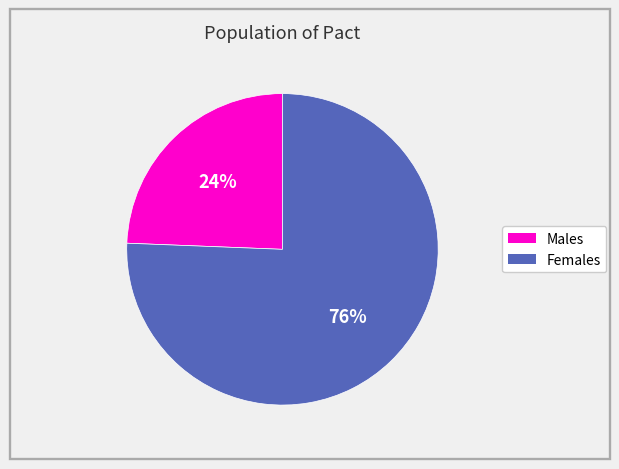

To the nearest percent, what is the average slice percentage?

50%